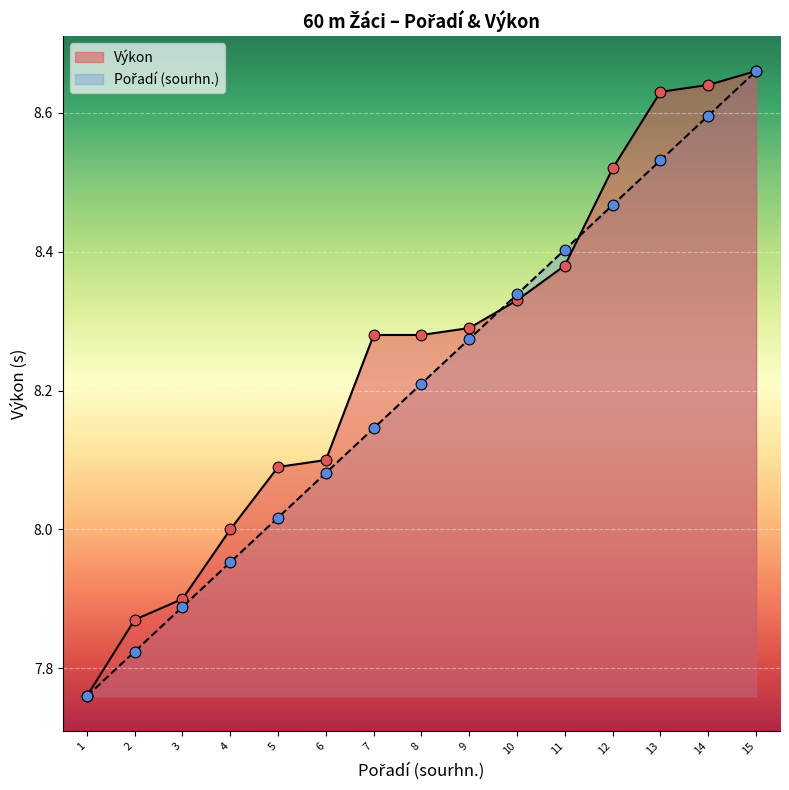

Which series contains the highest Y value?

Pořadí (sourhn.)